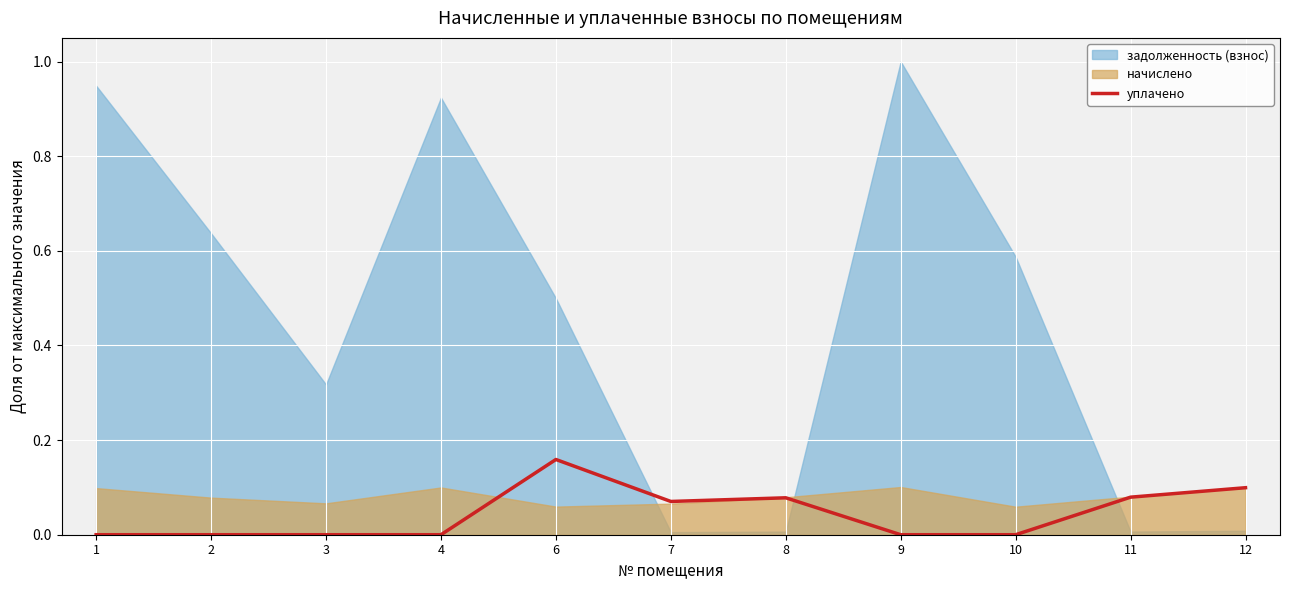

What is the difference between the maximum and second lowest values?

0.2